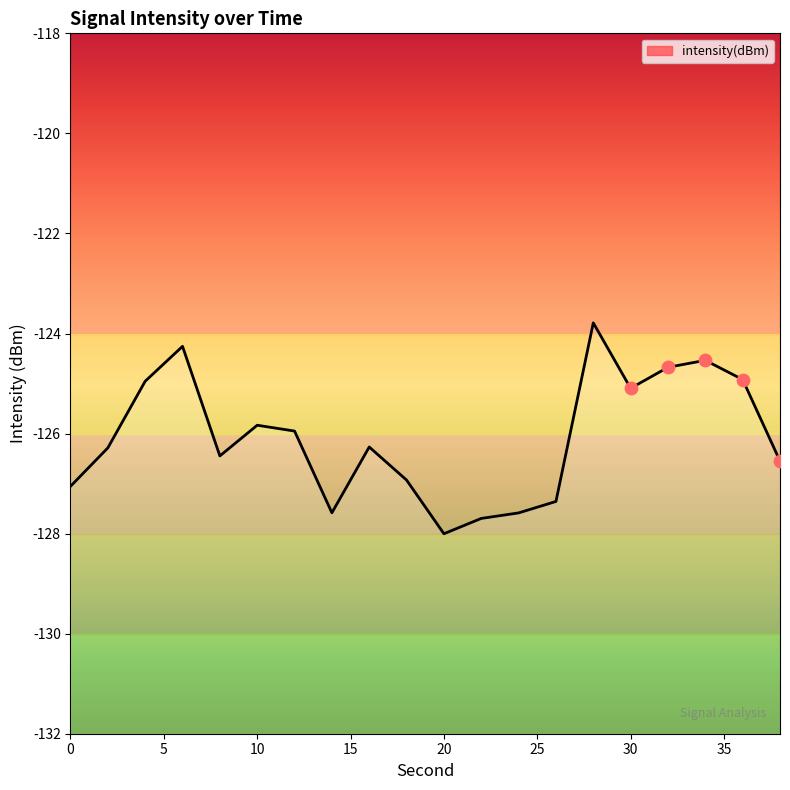

What is the change in value from 0 to 20?

-0.9